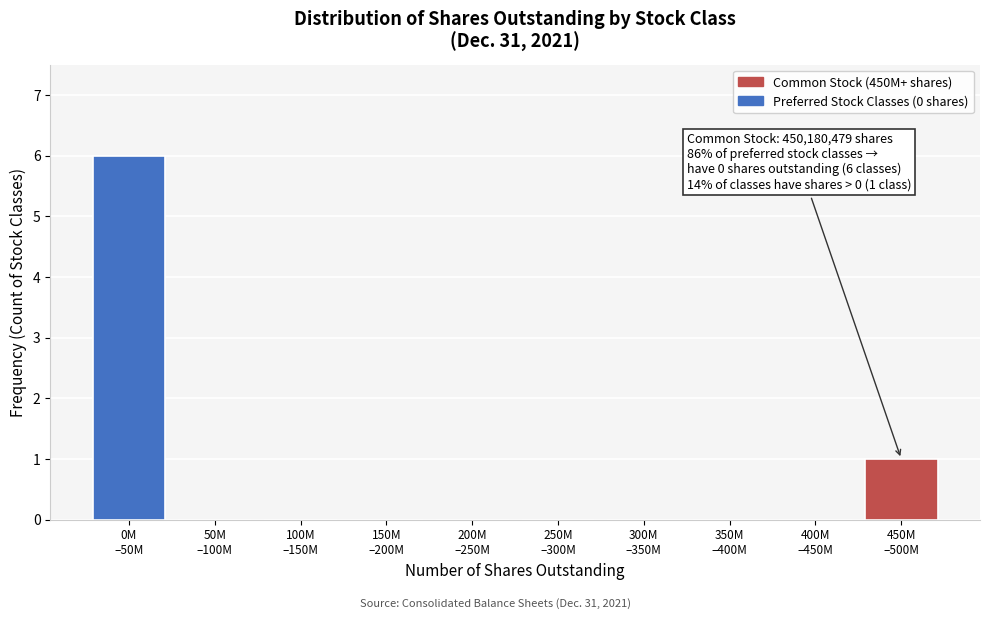

What is the greatest value displayed?

6